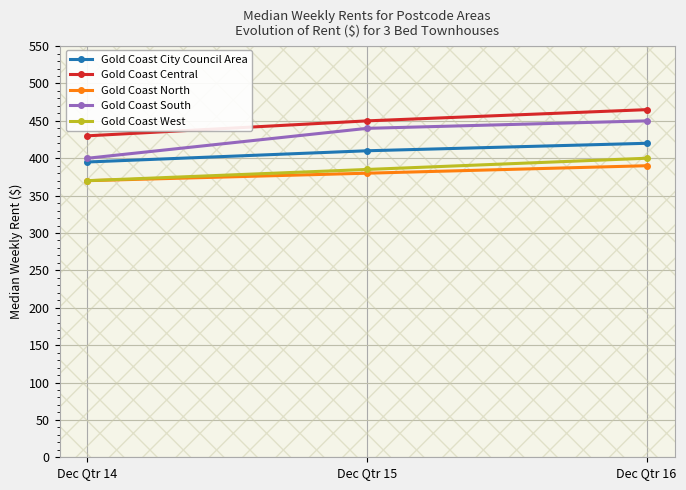

Is it true that Gold Coast West equals 400 at Dec Qtr 16?

True